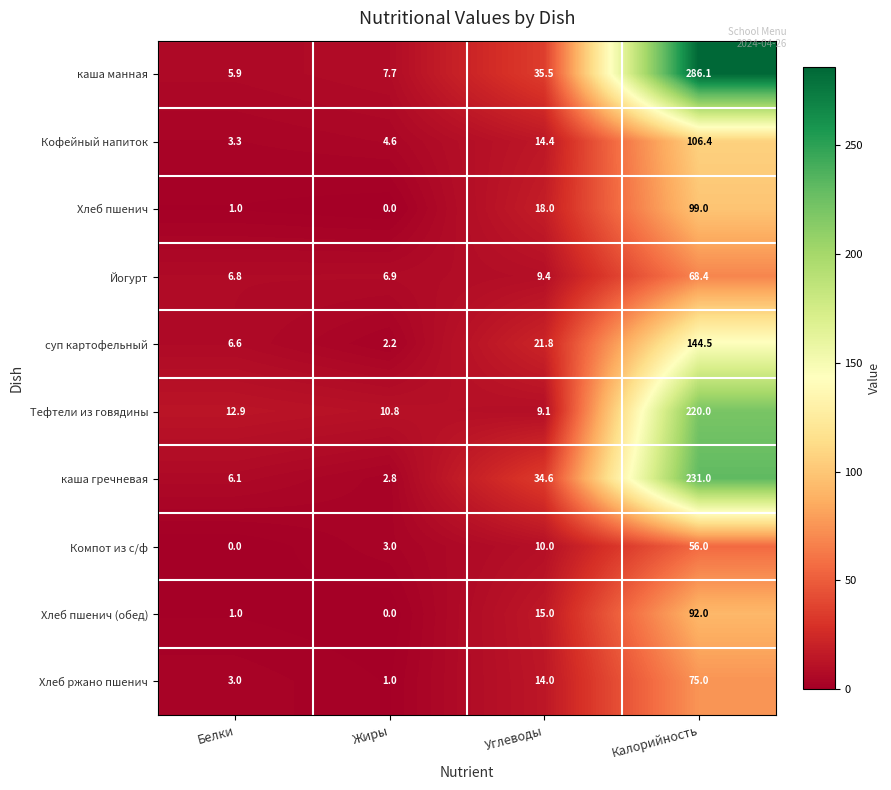

Is the value of каша гречневая at Углеводы greater than the value of Хлеб ржано пшенич at Углеводы?

Yes